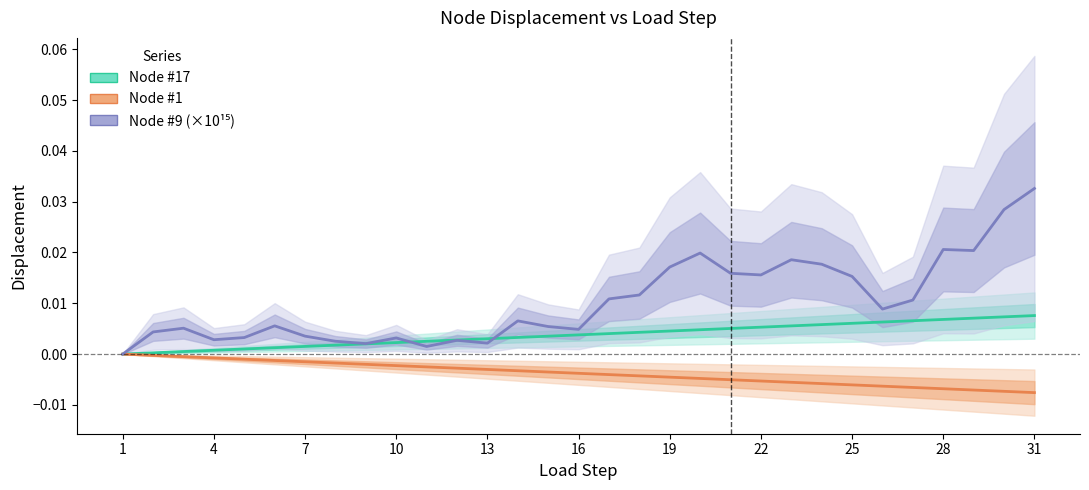

The value of Node #9 (×10¹⁵) at 1 is -0.0. True or false?

False